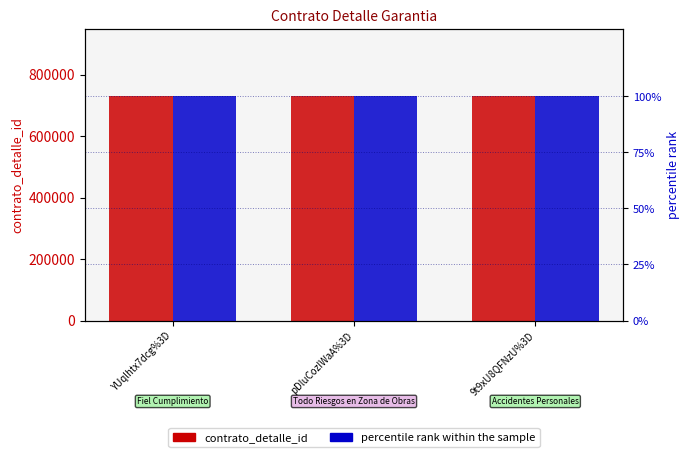

How many series are shown in this chart?

2